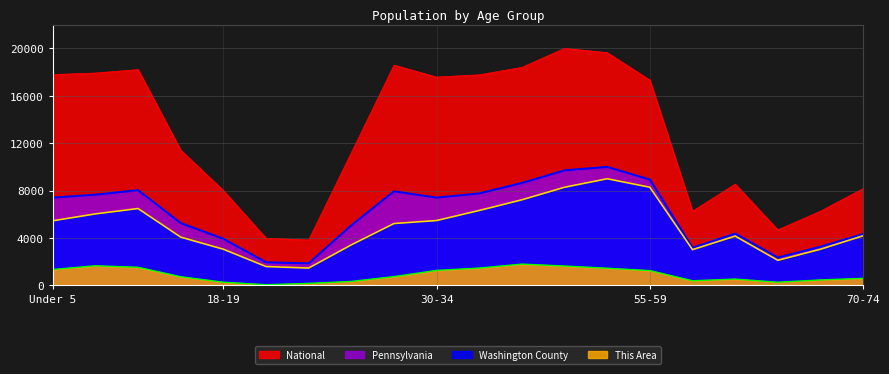

What position from the right is 18-19?

16